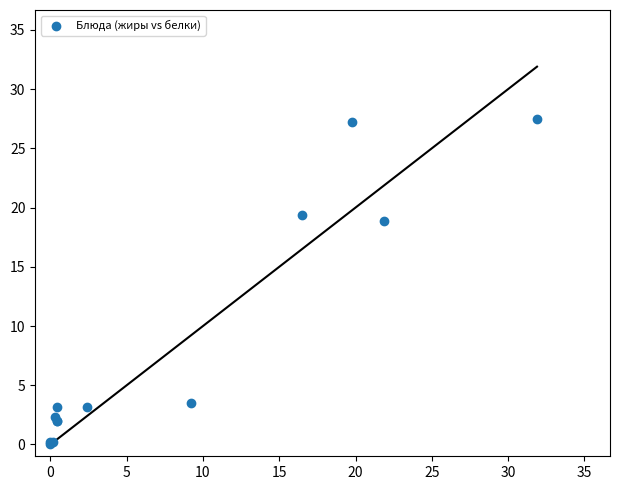

What Y value in the scatter plot is closest to 13?

18.8